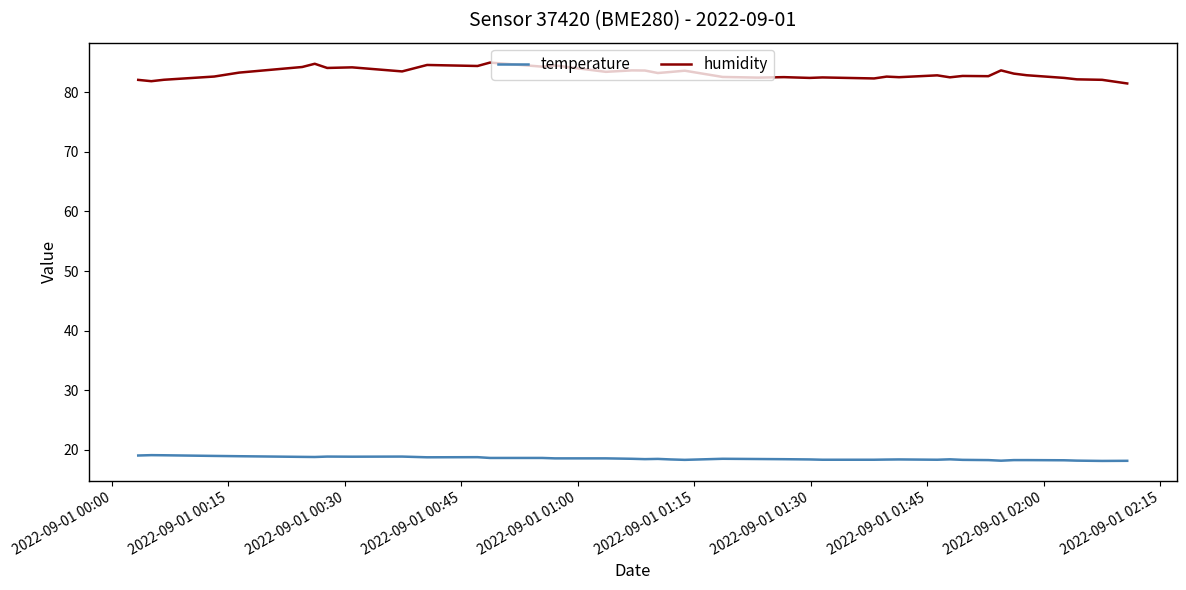

Which series has the widest spread of values?

humidity